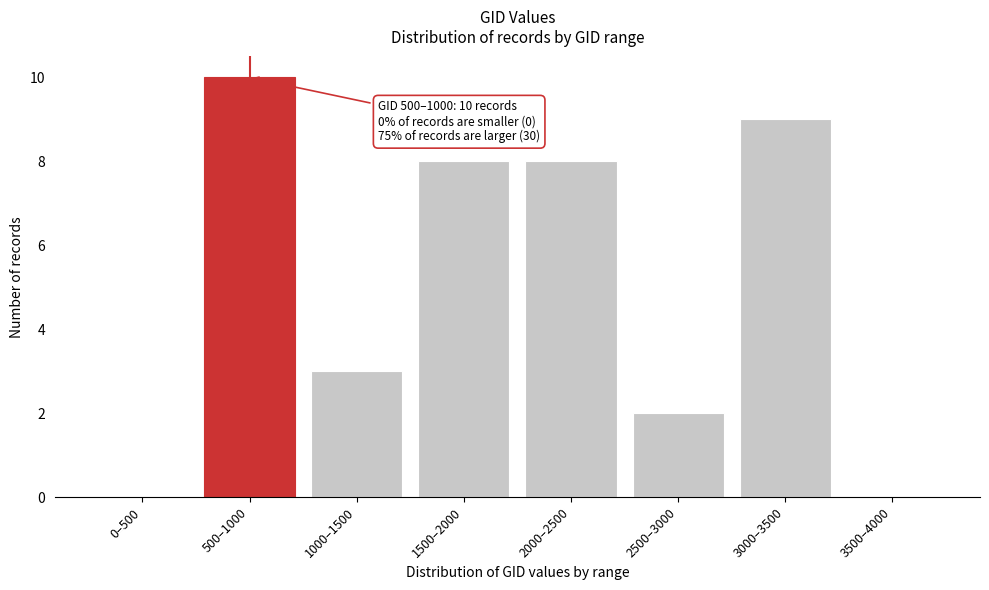

Reading left to right, extract all data points from this chart.

0–500=0	500–1000=10	1000–1500=3	1500–2000=8	2000–2500=8	2500–3000=2	3000–3500=9	3500–4000=0